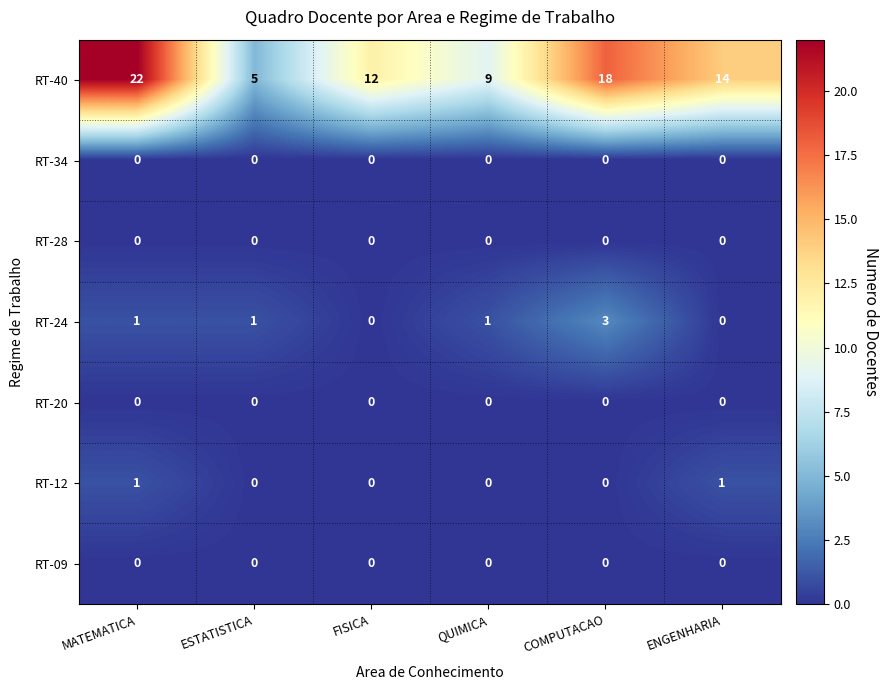

Which series has the widest spread of values?

RT-40